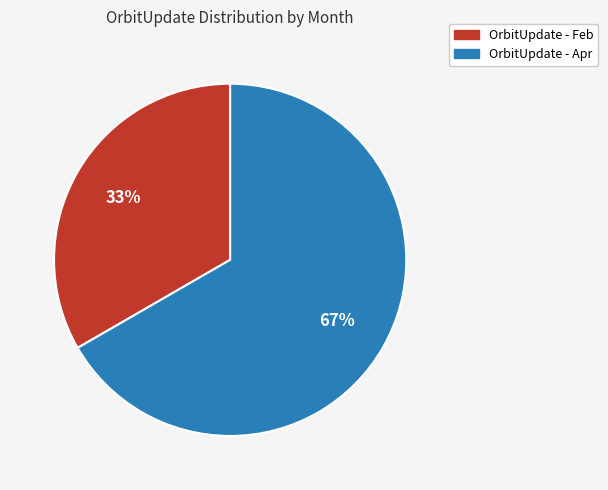

Is there any slice that represents more than half of the pie?

Yes